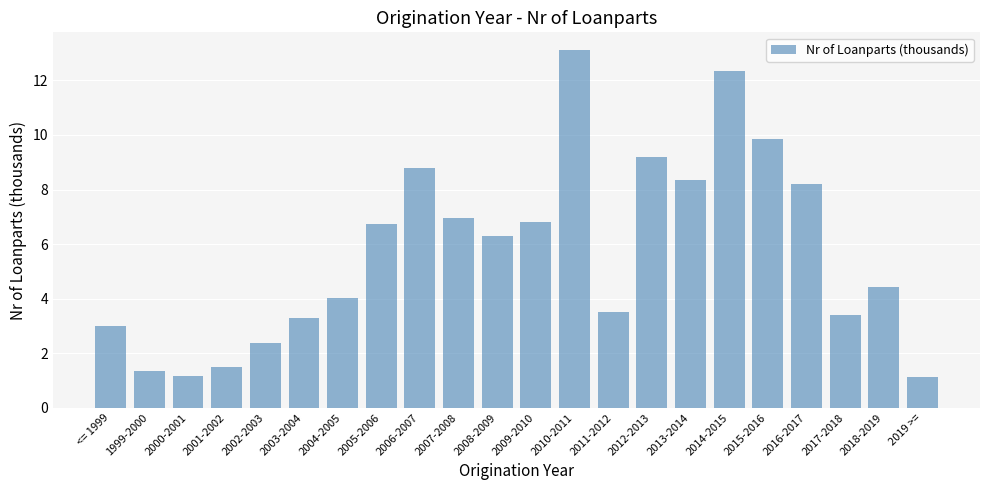

What is the ratio of the value at 2009-2010 to the value at 2008-2009?

1.1